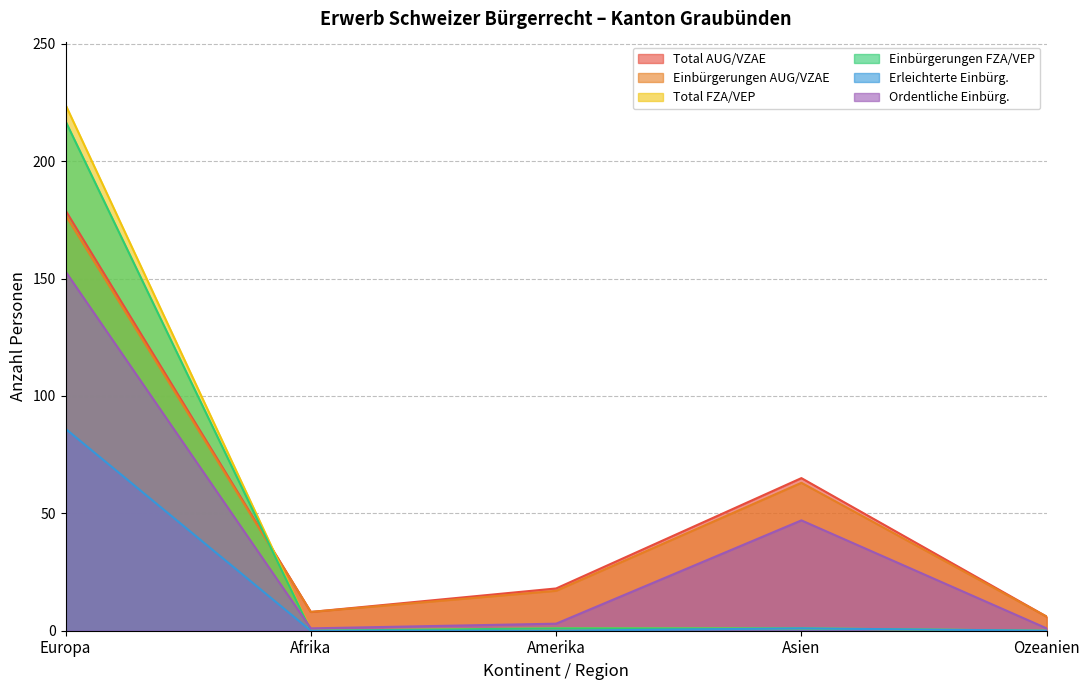

At which category is the sum across all series the highest?

Europa